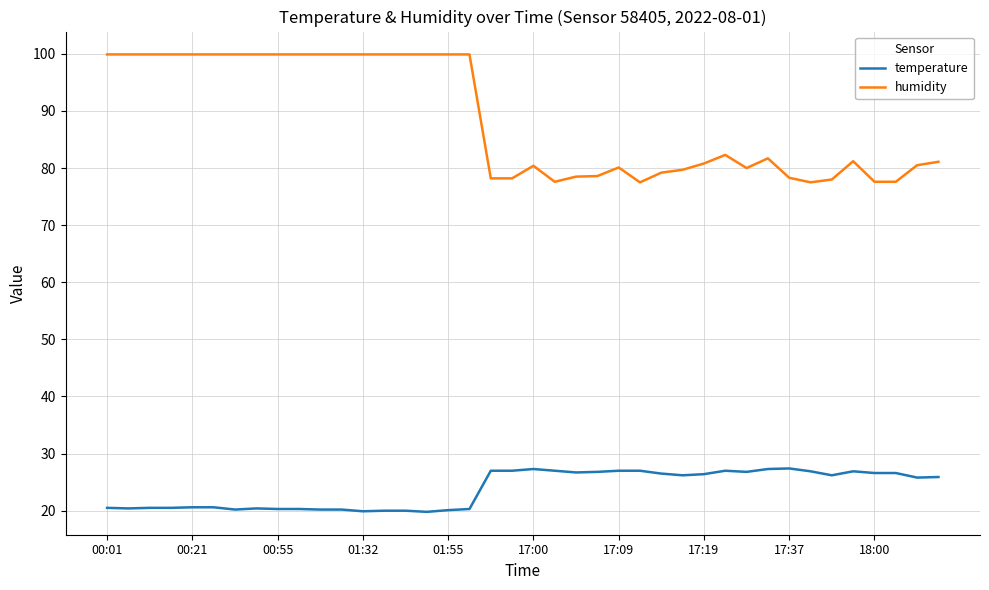

Which series has the largest range (max minus min)?

humidity